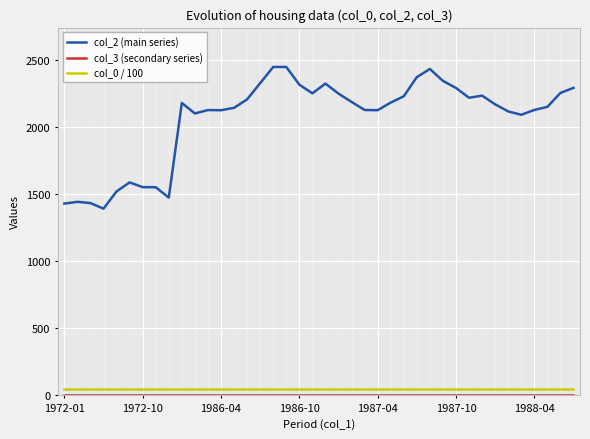

Which series has the largest range (max minus min)?

col_2 (main series)